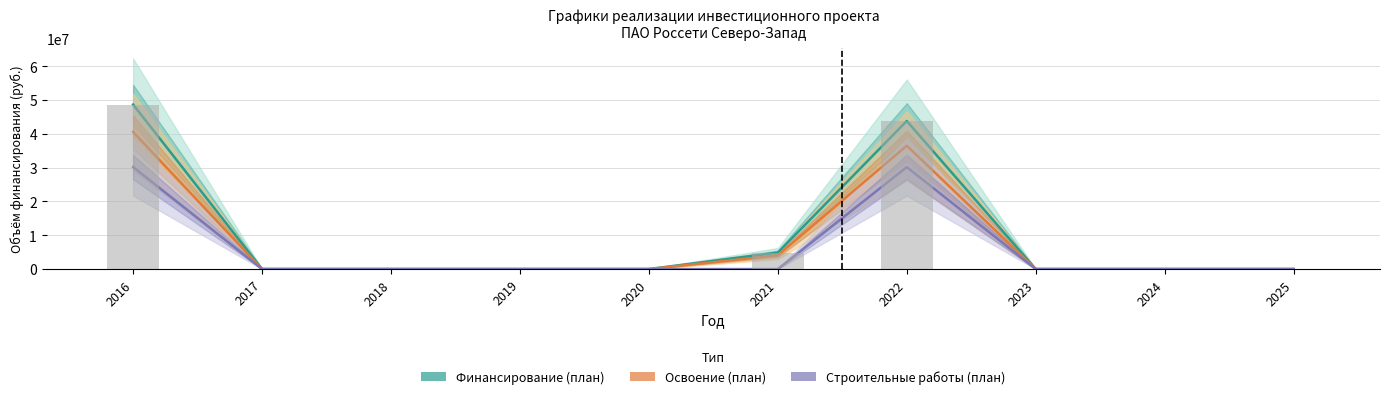

The value of Финансирование (план) at 2019 is 0. True or false?

True